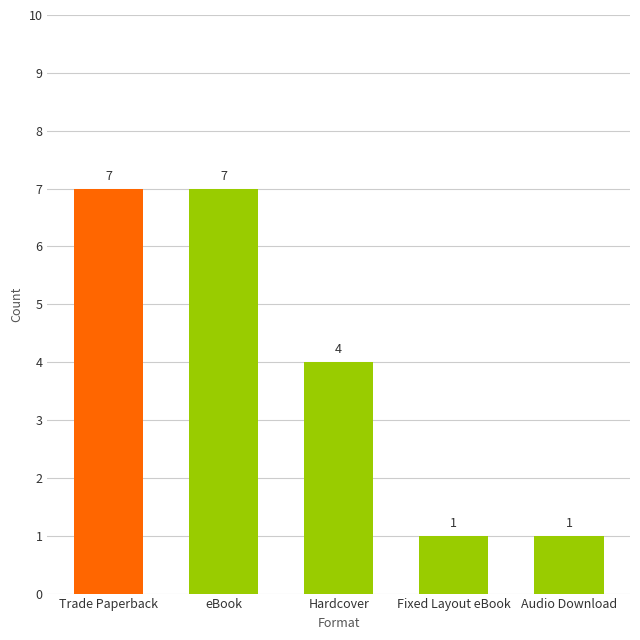

Reading left to right, what are all the values shown in this chart?

7	7	4	1	1